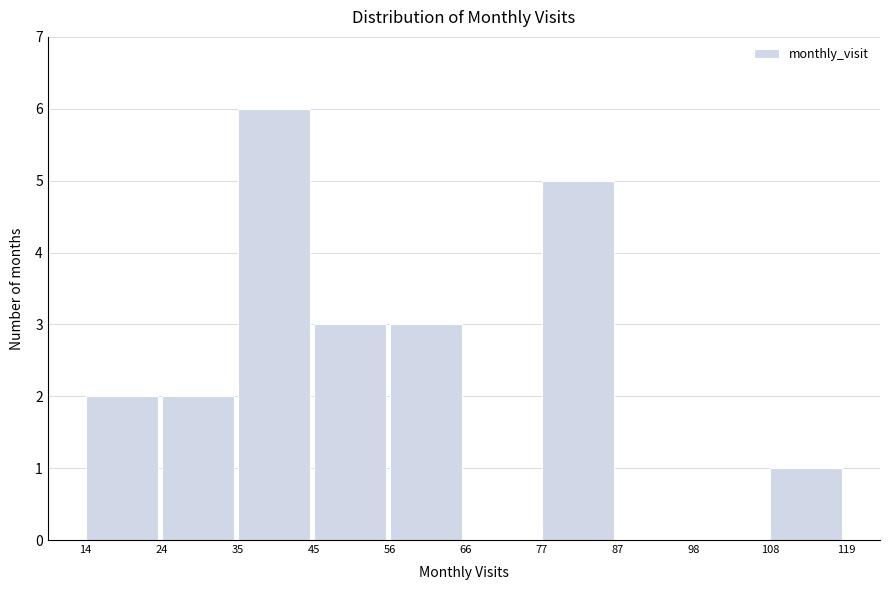

What is the height of the bar covering 108 to 119 on the x-axis? The values are not printed on the chart, so give them approximately, as read against the axis.

1